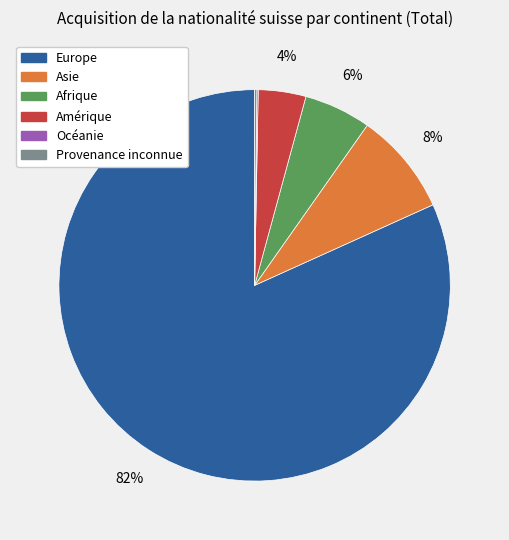

Which category accounts for the majority?

Europe